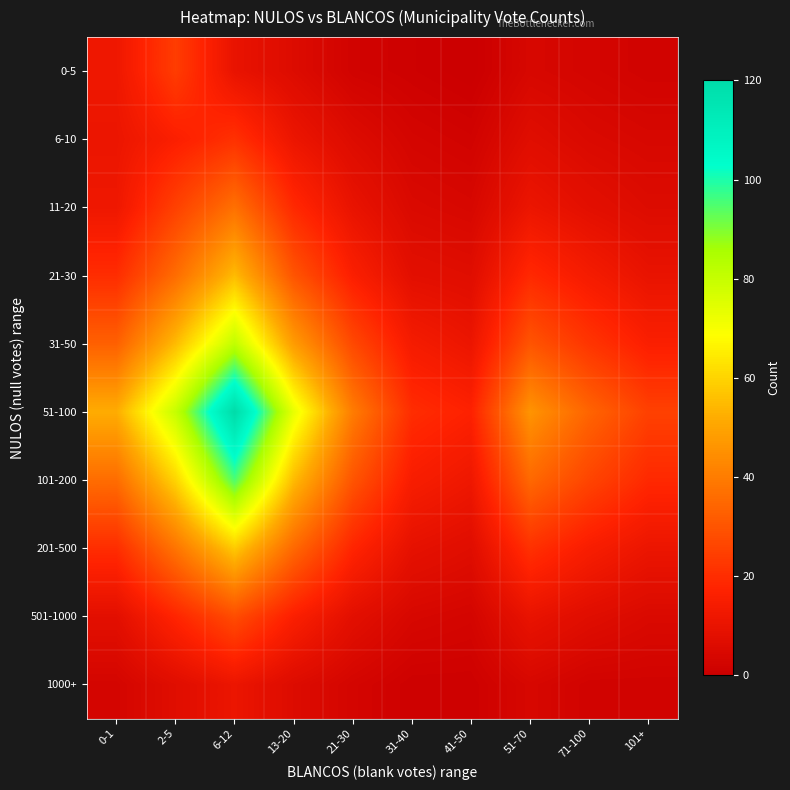

Which series has the largest total across all categories?

51-100